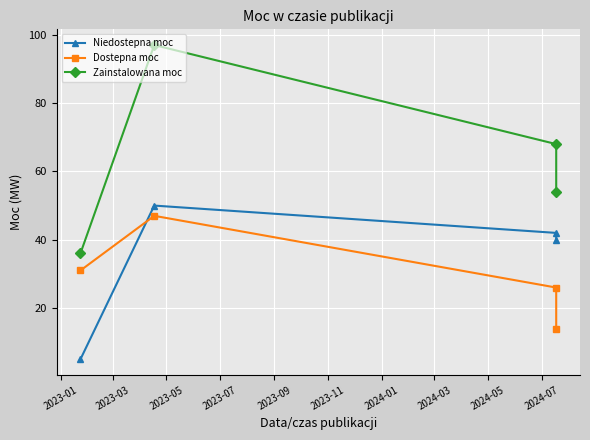

Which series has the largest total across all categories?

Zainstalowana moc